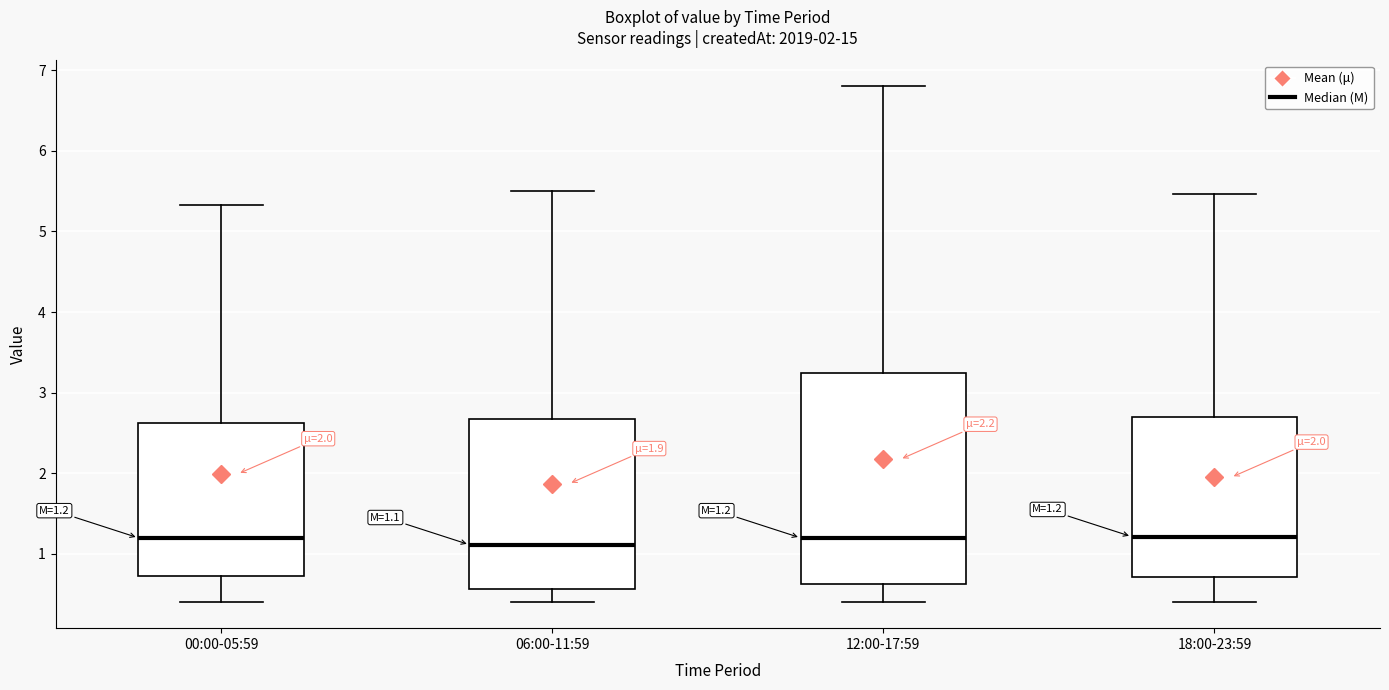

Comparing the boxes themselves (not the whiskers), which one is the tallest?

12:00-17:59